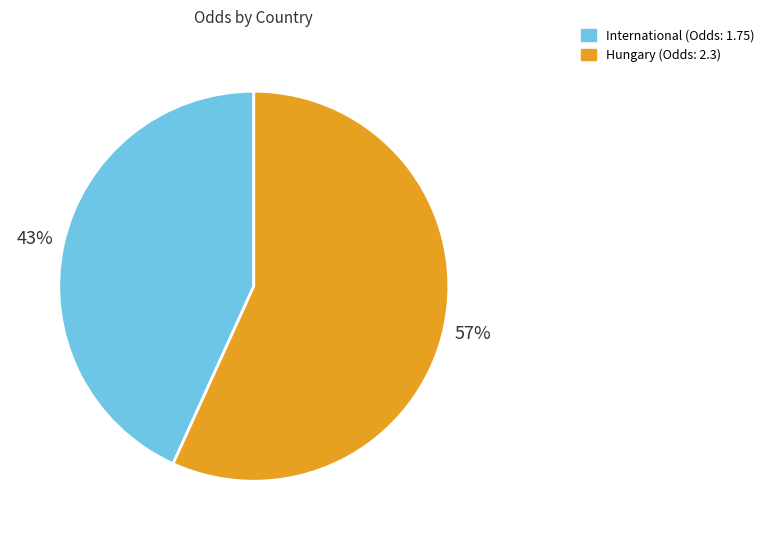

Is it true that Hungary is 45% of the pie?

False